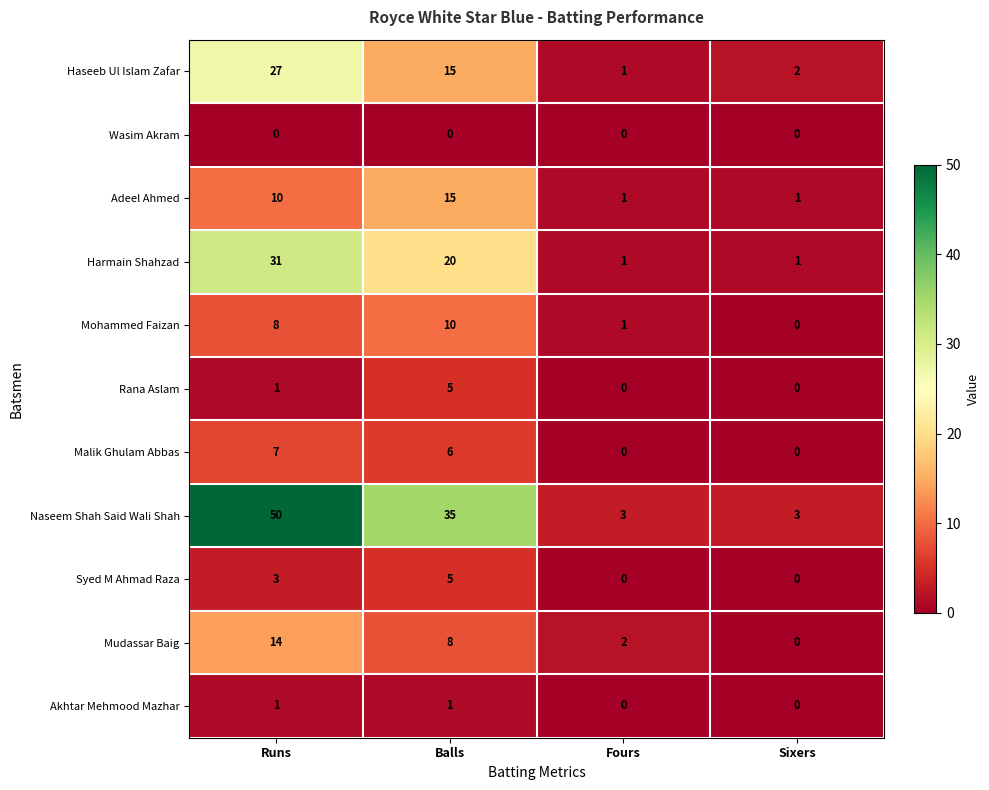

How many positive values does the Mohammed Faizan series have?

3